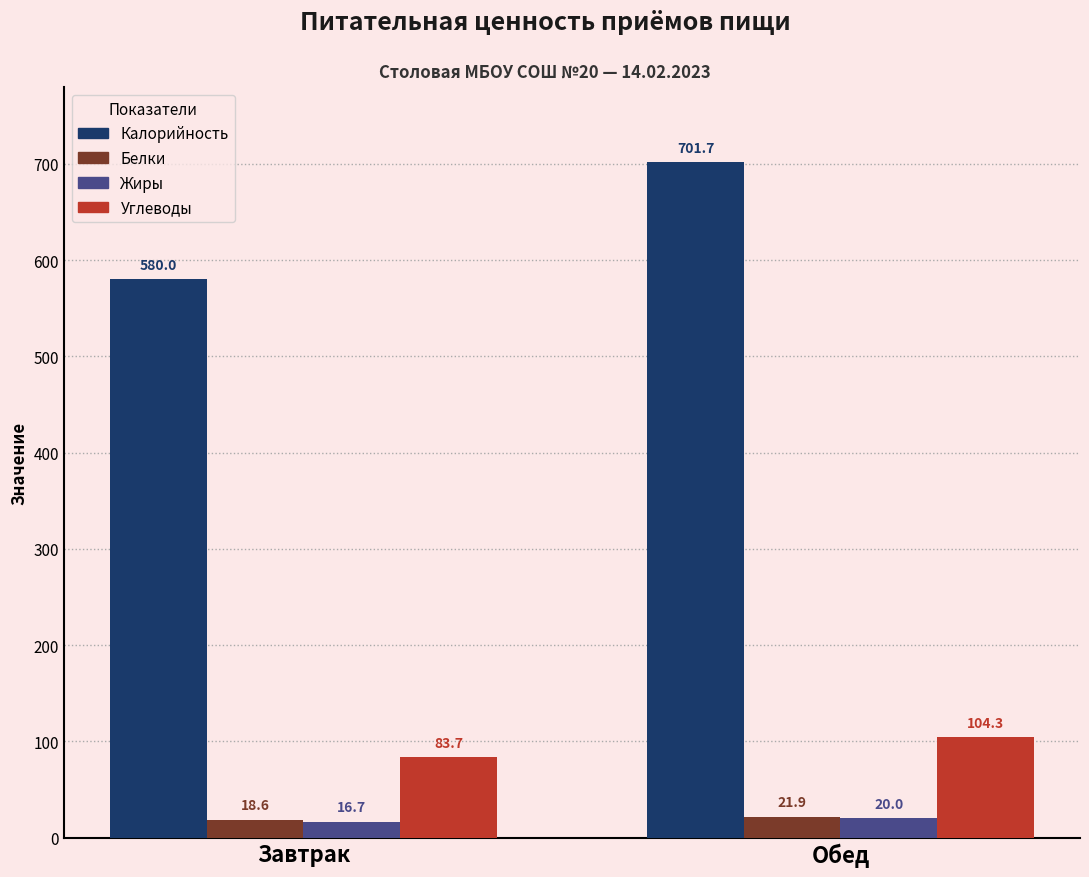

At which category does the chart reach its peak across all series?

Обед